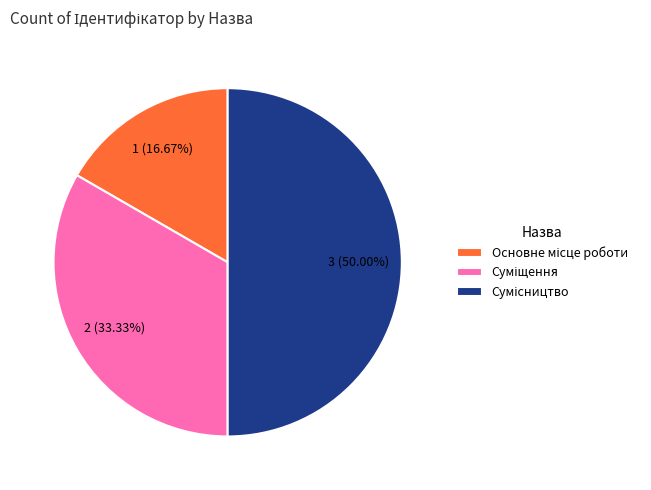

How many segments does this pie chart have?

3